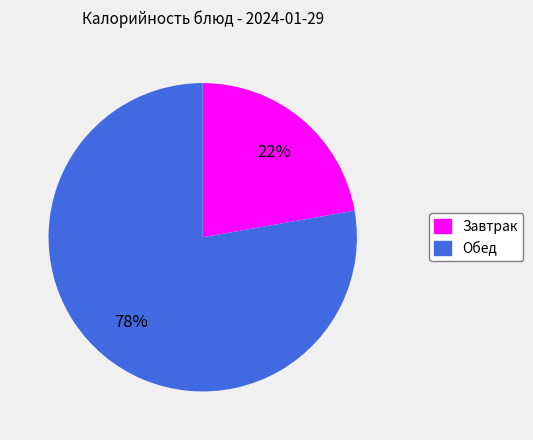

Count the number of slices in the pie.

2